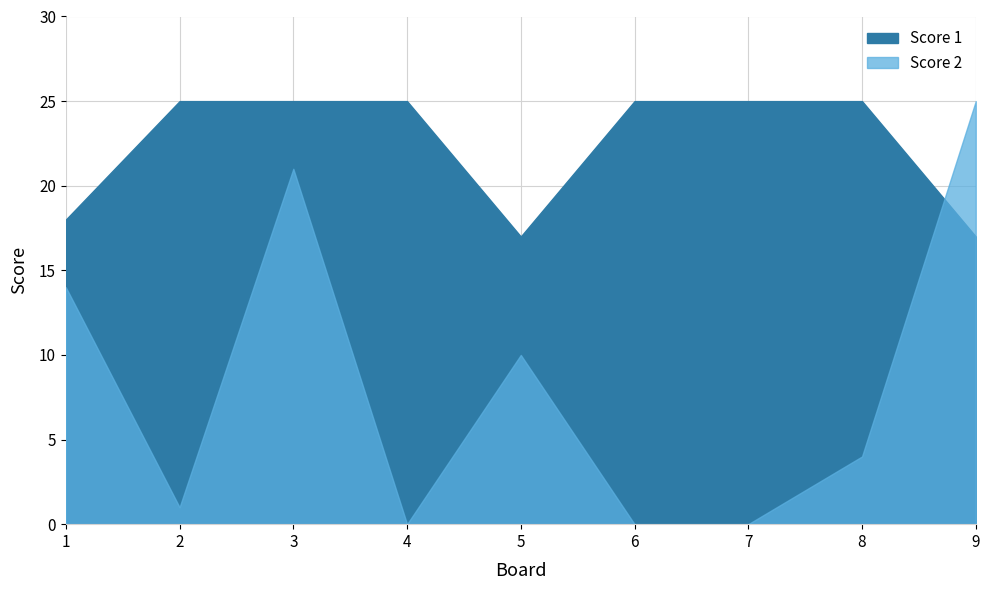

At which category is the sum across all series the highest?

3